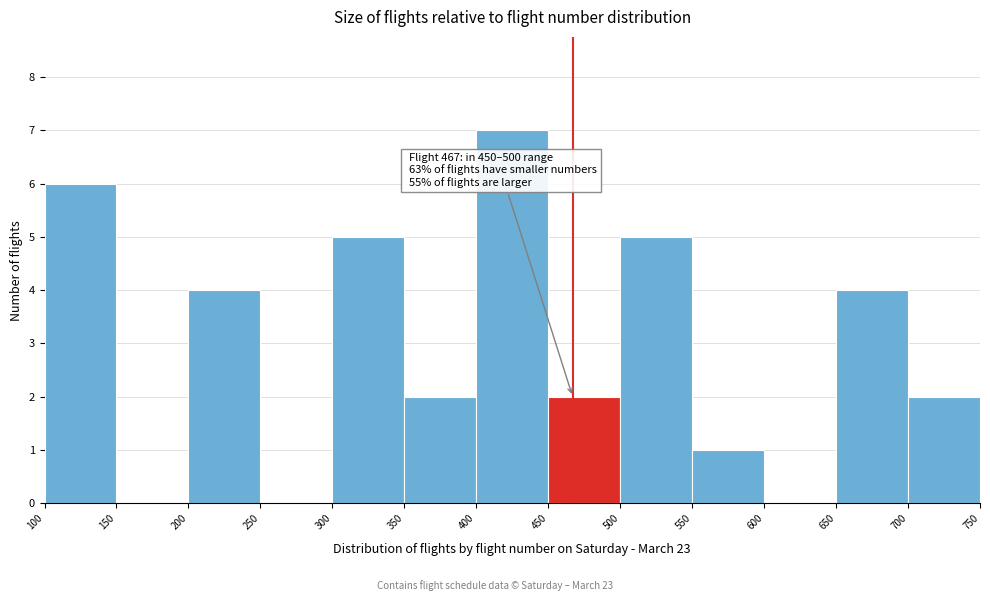

Which range on the x-axis has the tallest bar?

400 to 450